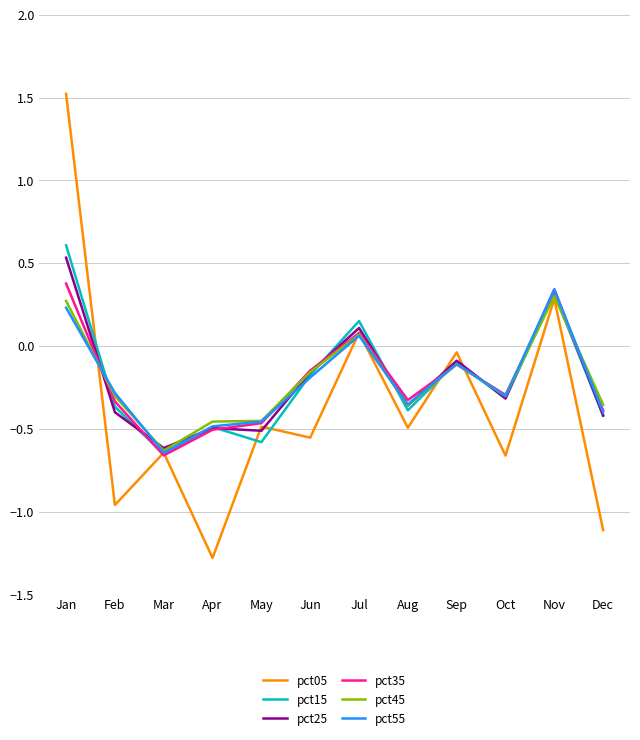

Where does the pct05 series first go above 0?

Jan